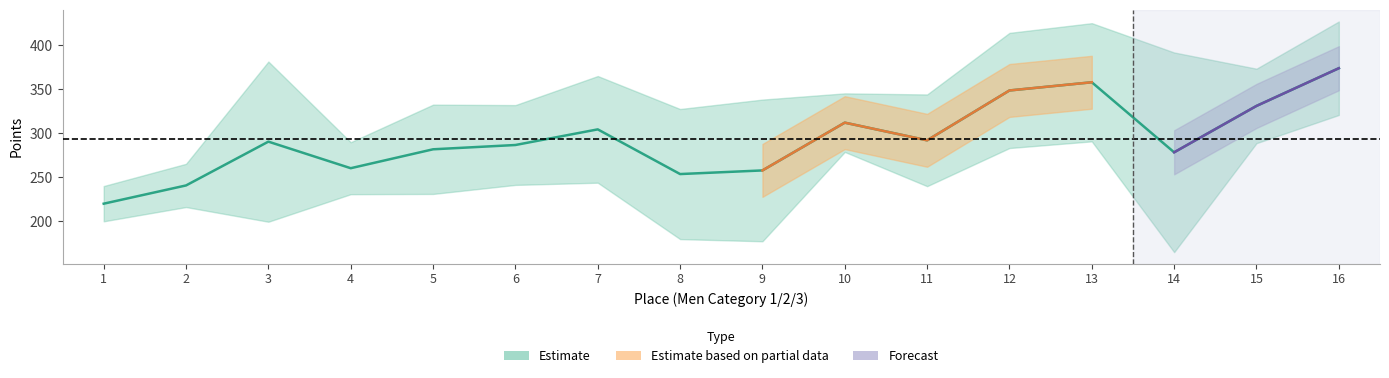

How many lines are shown in the chart?

3